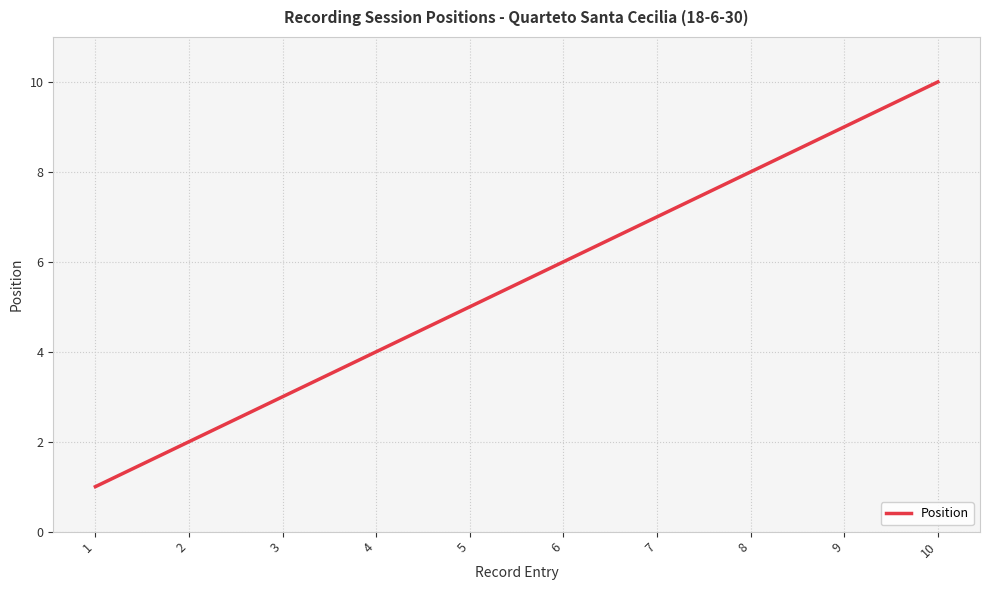

Is this an area chart (filled region under the line)?

No